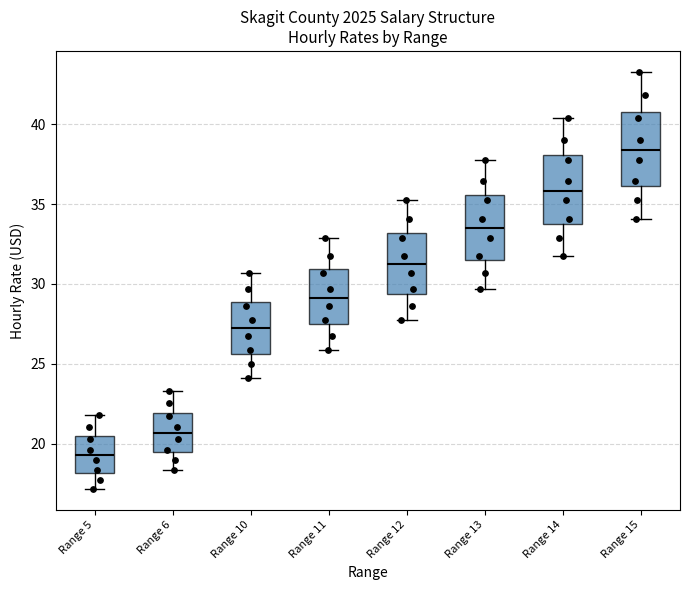

Where does the median line of the box for Range 15 sit on the y-axis? The values are not printed on the chart, so give them approximately, as read against the axis.

38.5